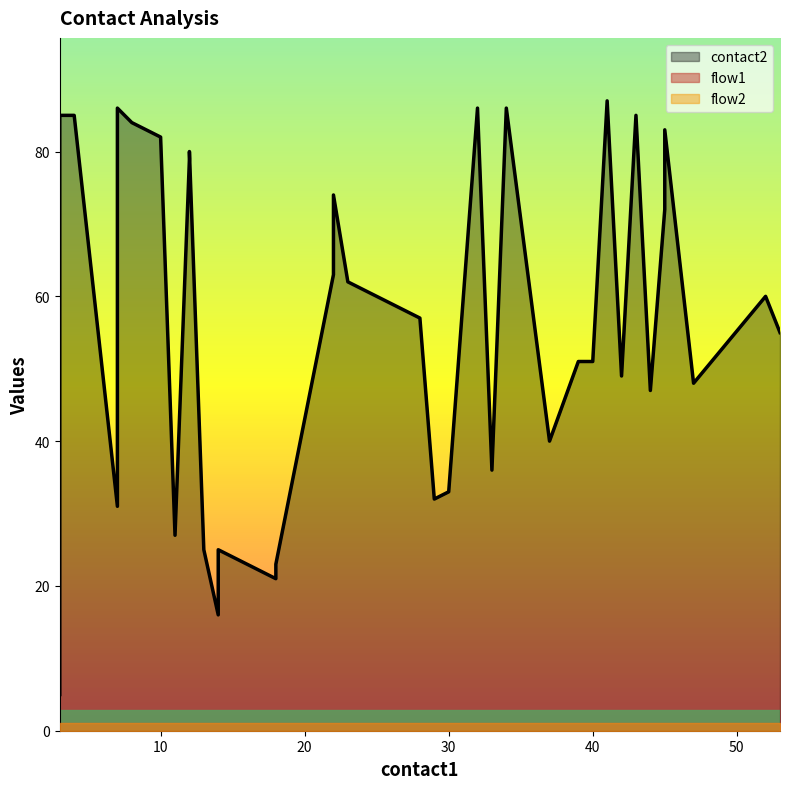

Rank the categories by flow1 value from highest to lowest.

0, 1, 2, 3, 4, 5, 6, 7, 8, 9, 10, 11, 12, 13, 14, 15, 16, 17, 18, 19, 20, 21, 22, 23, 24, 25, 26, 27, 28, 29, 30, 31, 32, 33, 34, 35, 36, 37, 38, 39